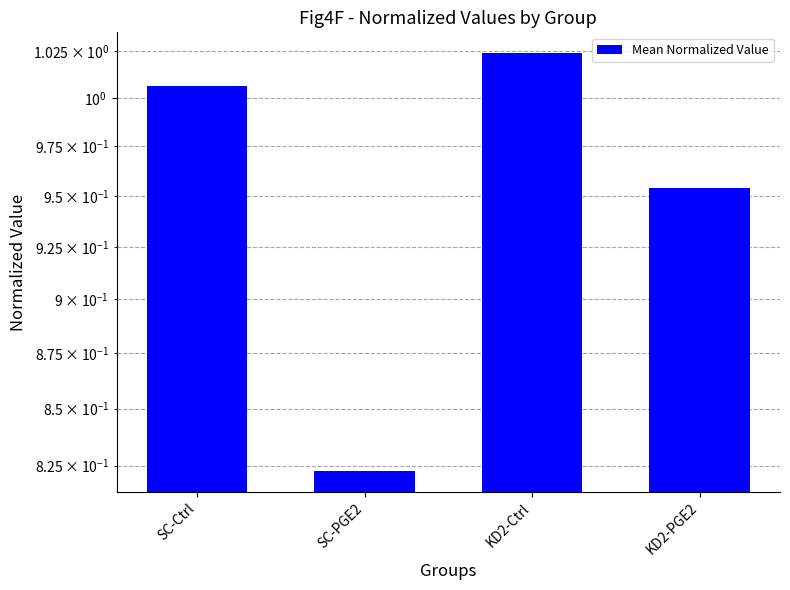

What is the difference between the maximum and minimum values?

0.2